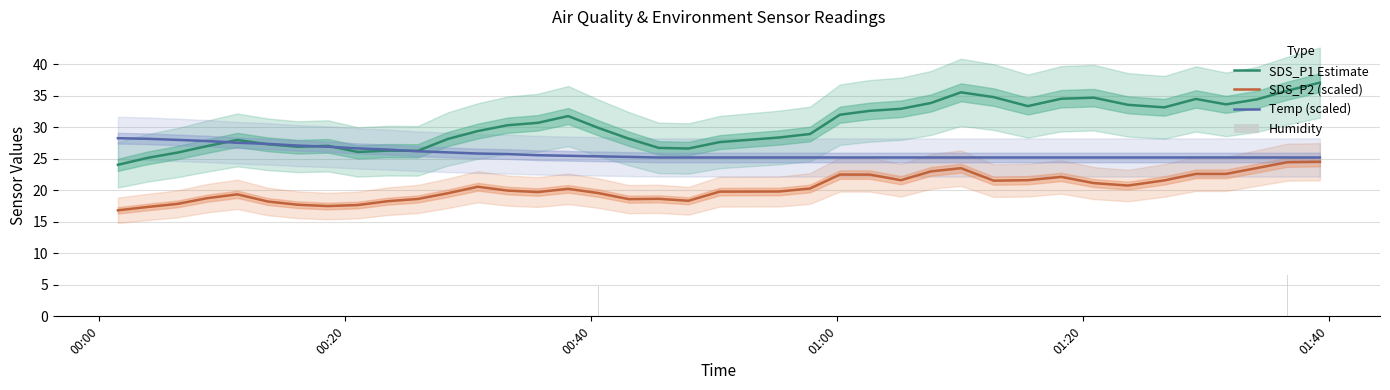

Reading right to left, list all the values displayed in this chart.

SDS_P1 Estimate: 37.1	35.8	34.4	33.6	34.5	33.2	33.6	34.7	34.5	33.4	34.8	35.5	33.8	32.9	32.6	32.0	28.9	28.4	27.6	26.6	26.7	28.2	29.9	31.8	30.7	30.3	29.4	28.1	26.3	26.3	26.1	27.0	26.9	27.3	28.0	27.0	26.0	25.1	24.0
SDS_P2 (scaled): 24.5	24.5	23.5	22.6	22.6	21.6	20.7	21.1	22.1	21.6	21.5	23.5	23.0	21.6	22.5	22.5	20.3	19.8	19.8	18.3	18.6	18.6	19.6	20.2	19.7	20.0	20.6	19.5	18.6	18.3	17.7	17.5	17.7	18.2	19.4	18.8	17.8	17.4	16.8
Temp (scaled): 25.2	25.2	25.2	25.2	25.2	25.2	25.2	25.2	25.2	25.2	25.2	25.2	25.2	25.2	25.2	25.2	25.2	25.2	25.2	25.2	25.2	25.3	25.4	25.5	25.6	25.7	25.8	26.0	26.2	26.5	26.6	26.9	27.1	27.4	27.5	27.8	28.0	28.2	28.3
Humidity: 7.1	6.5	6.7	6.6	6.2	6.2	6.3	6.1	5.8	5.4	5.2	5.1	5.4	4.9	4.8	4.7	5.7	4.9	4.7	4.9	4.8	5.5	4.8	4.4	4.2	4.0	3.8	3.8	3.3	3.1	2.8	2.7	2.4	2.2	2.2	2.1	1.9	1.9	2.0